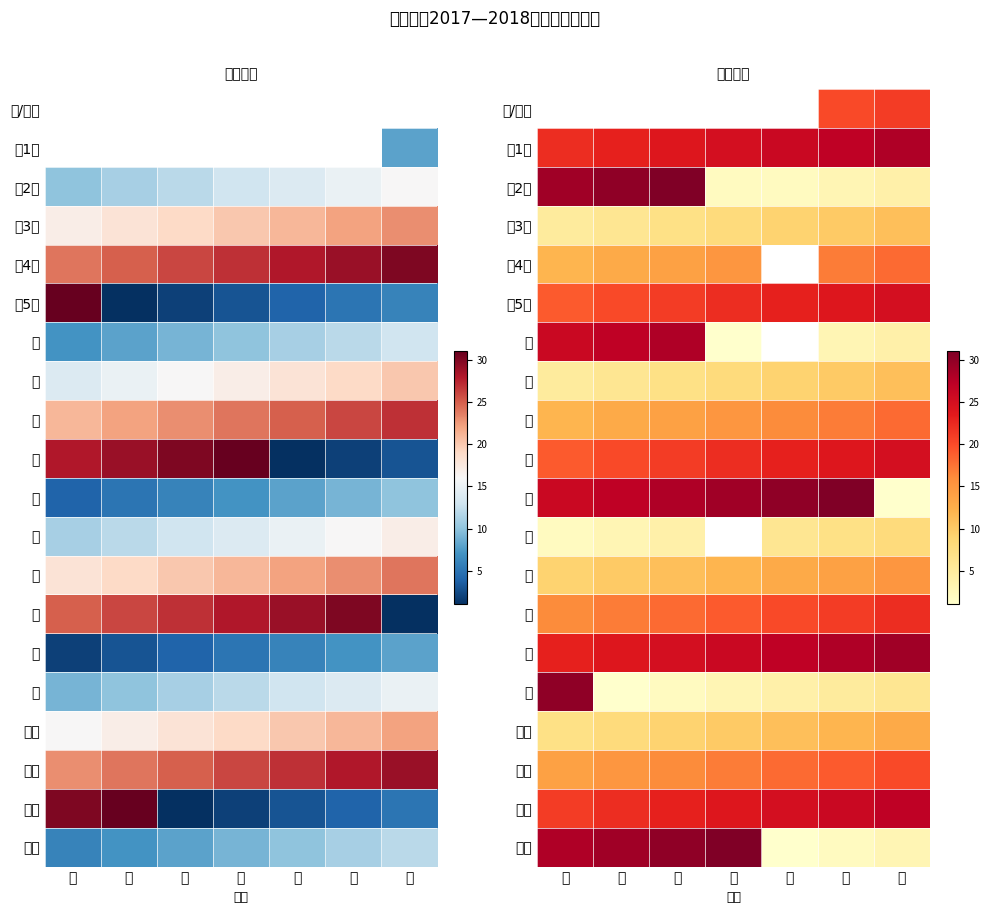

What is the total value across all series at 六?

320.0